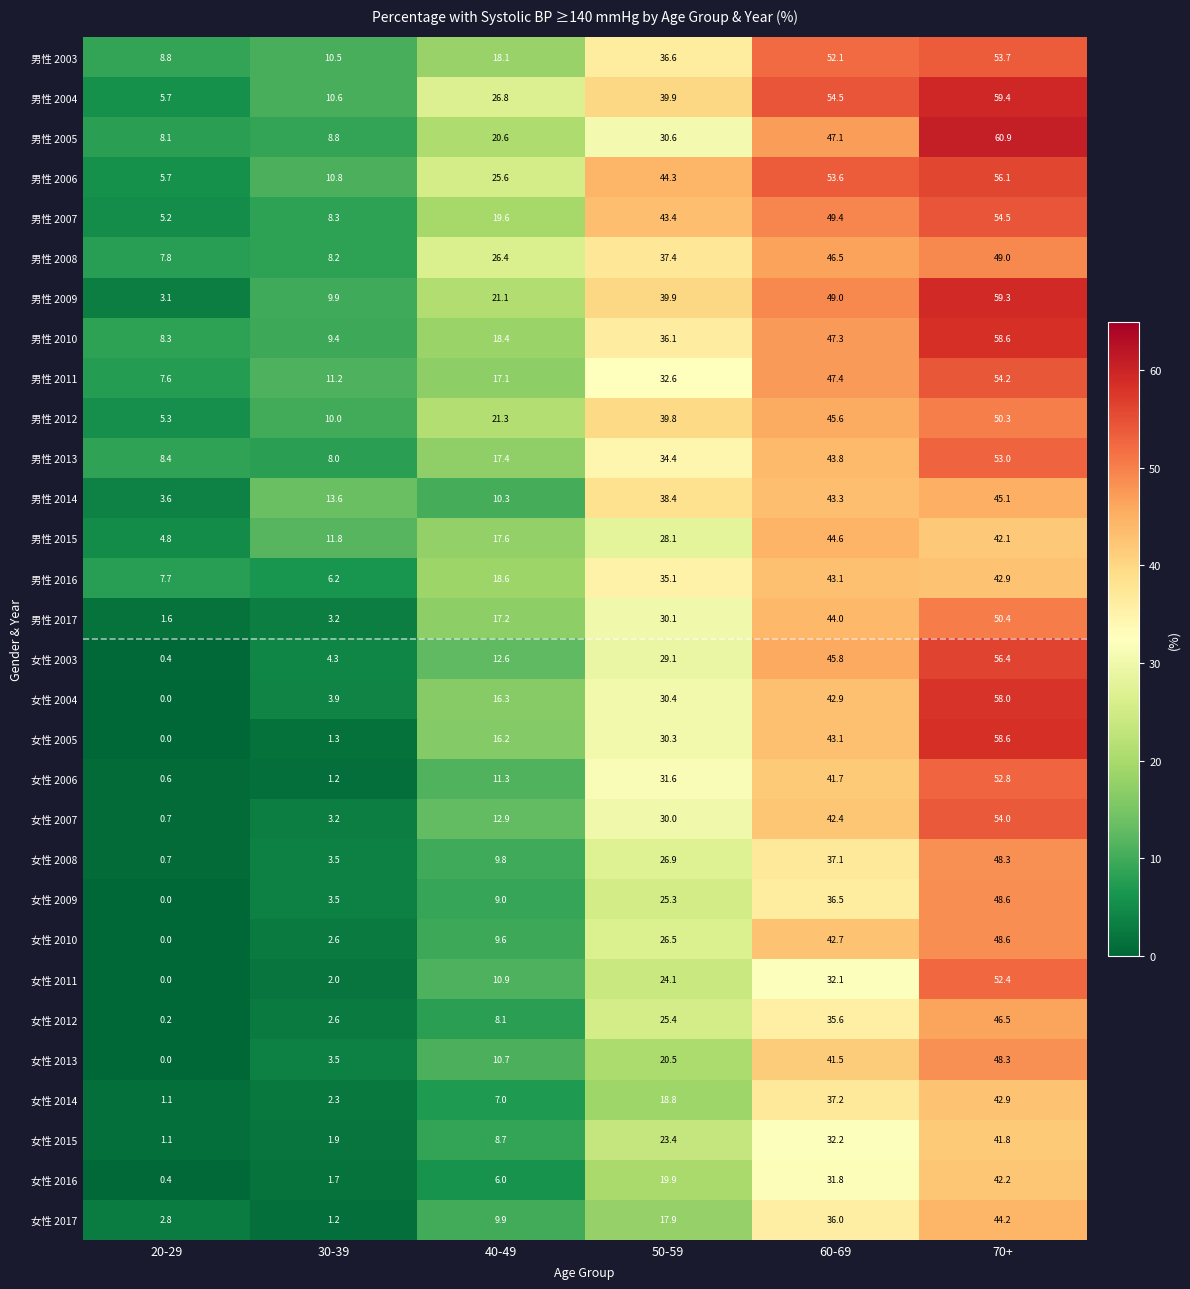

Which series changed the most between 20-29 and 30-39?

男性 2014